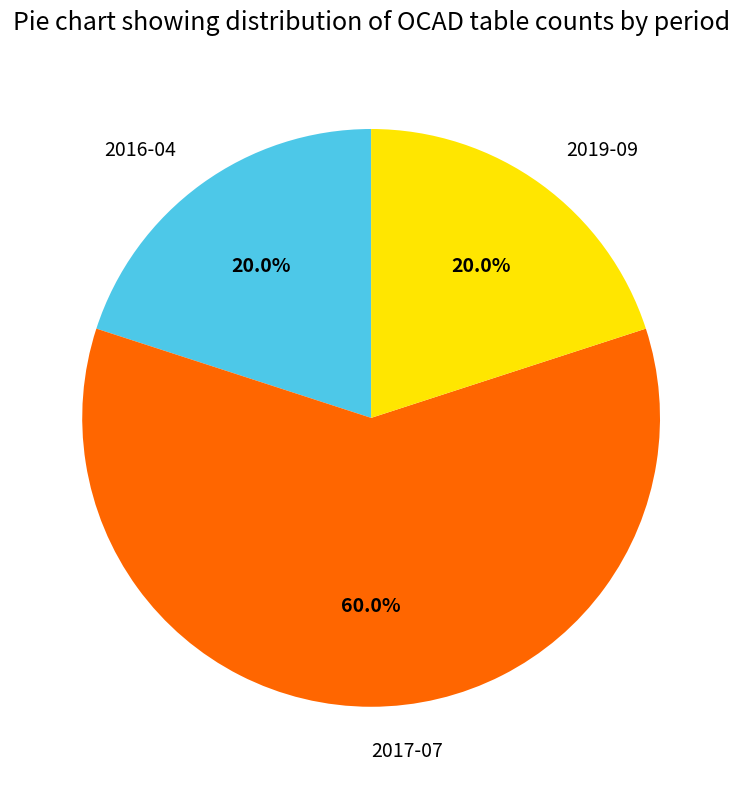

What portion of the pie excludes 2016-04?

80.0%